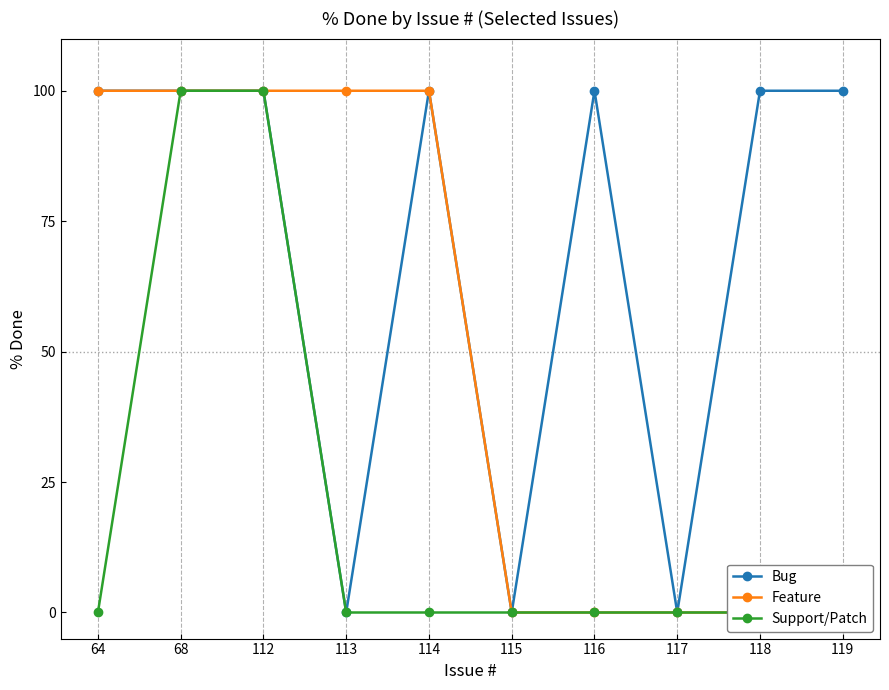

At 118, list the series in order from smallest to largest.

Feature, Support/Patch, Bug